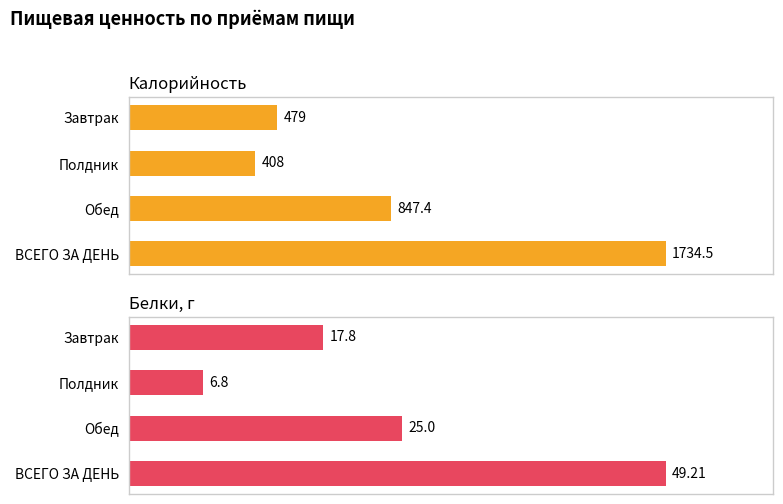

Reading left to right, what are all the values shown in this chart?

Калорийность: 479.0	408.0	847.4	1734.5
Белки, г: 17.8	6.8	25.0	49.2